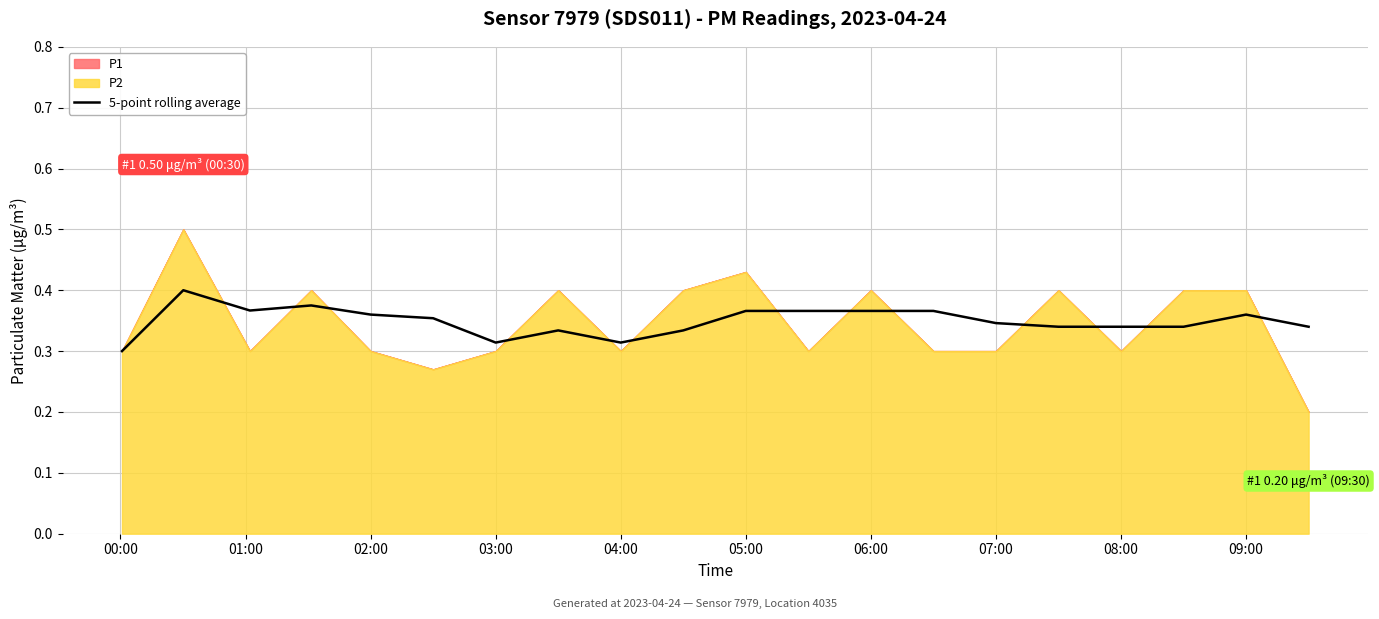

Between 04:00 and 12, which is larger?

12